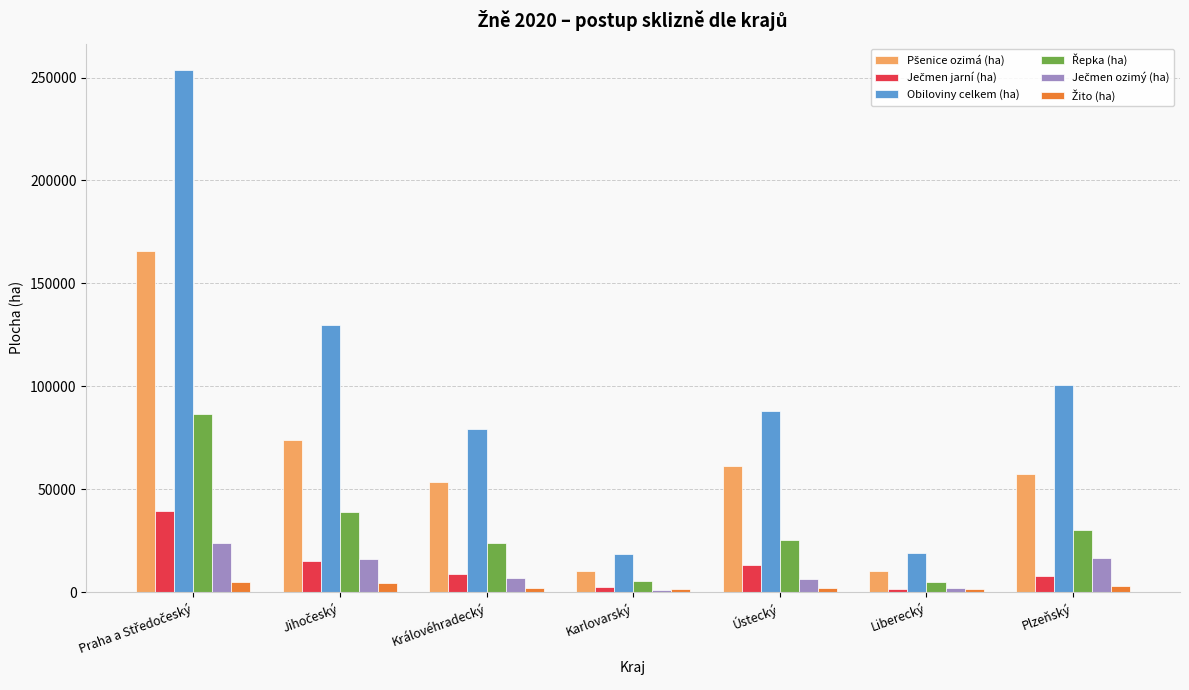

What is the maximum value shown in the chart?

253789.5